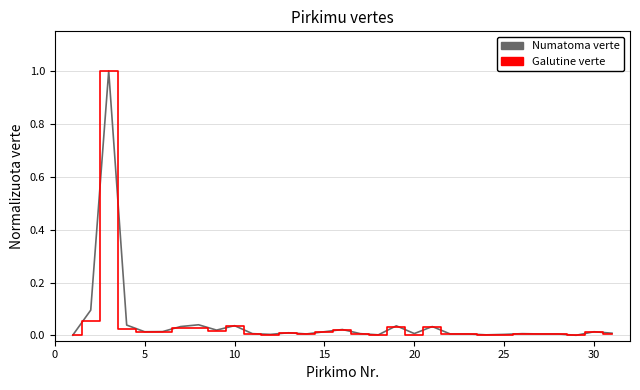

Which series has the widest spread of values?

Galutine verte